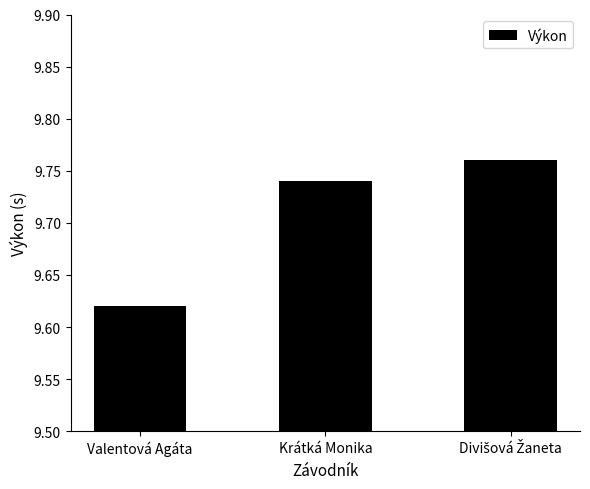

Is it true that the value at Krátká Monika is 16.2?

False